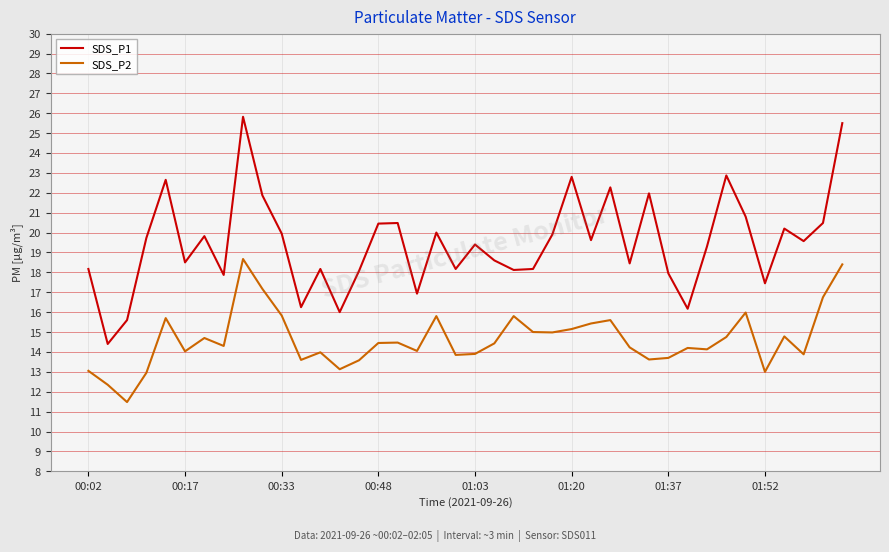

True or false: SDS_P1 and SDS_P2 cross at least once.

False